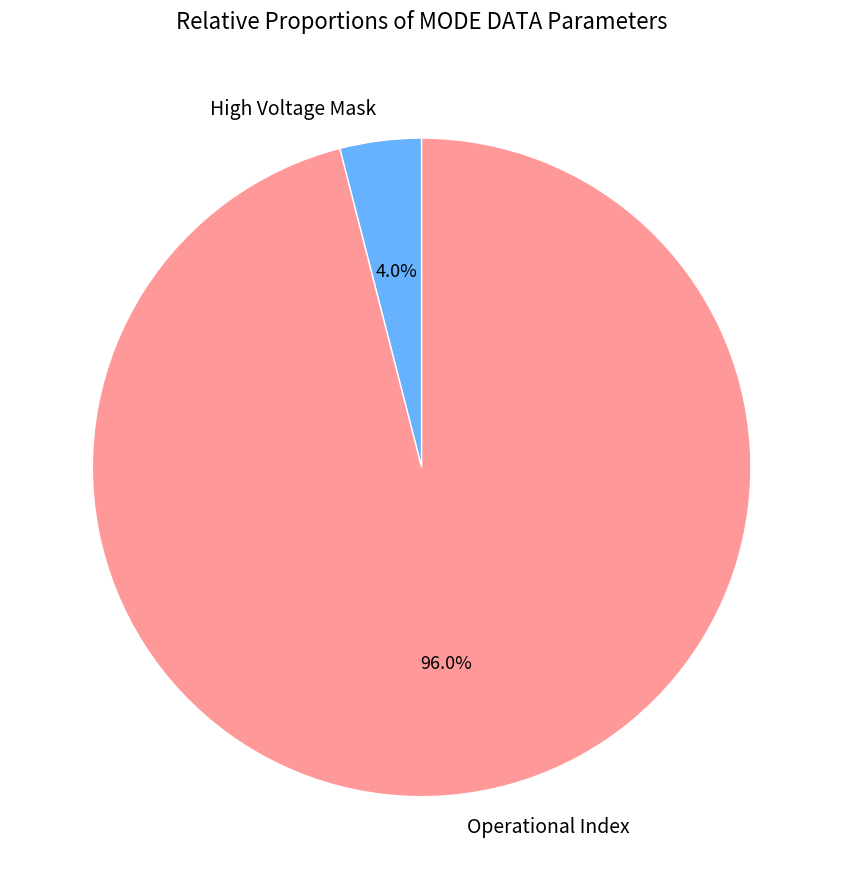

Which category accounts for the majority?

Operational Index